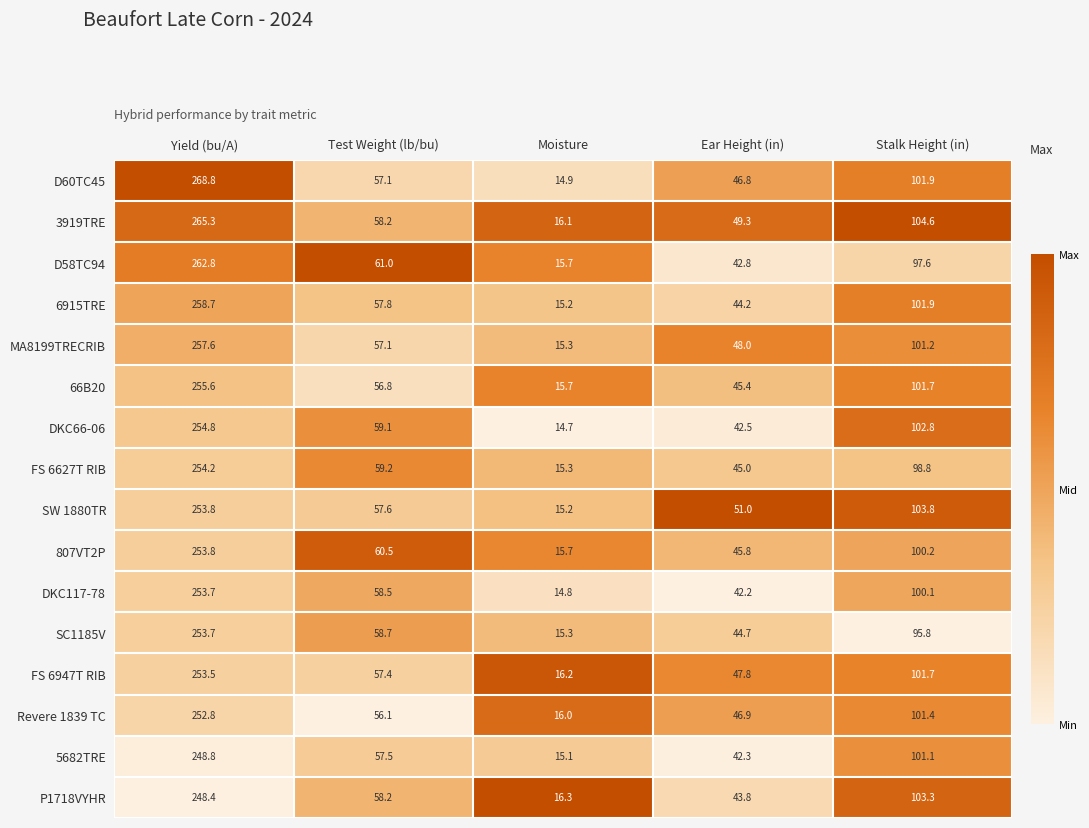

The value of SW 1880TR at Yield (bu/A) is 72.4. True or false?

False